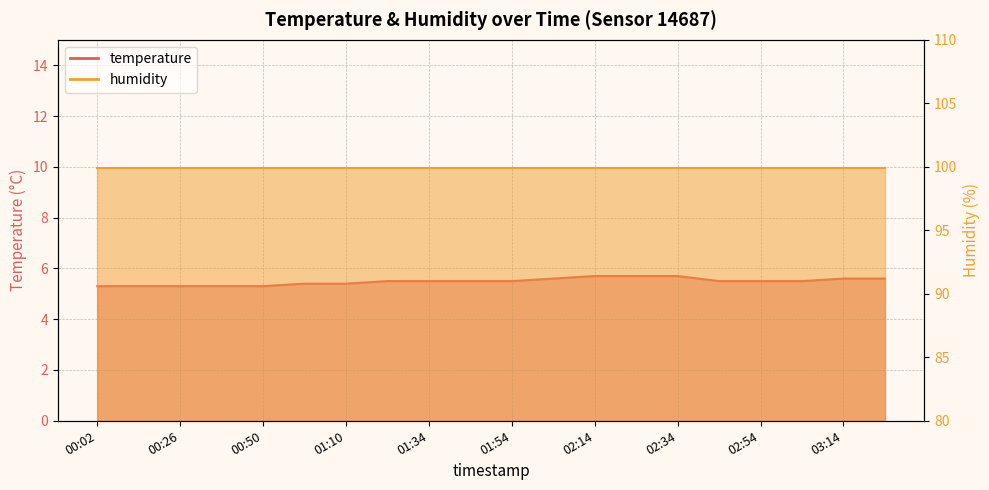

Which category has the lowest value across all series?

00:02